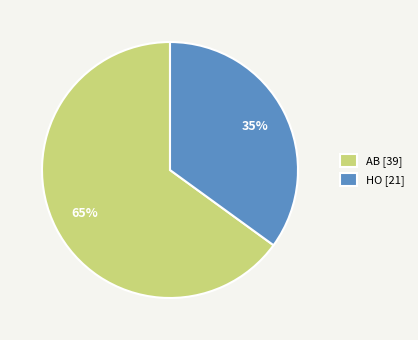

Is it true that HO is 35% of the pie?

True